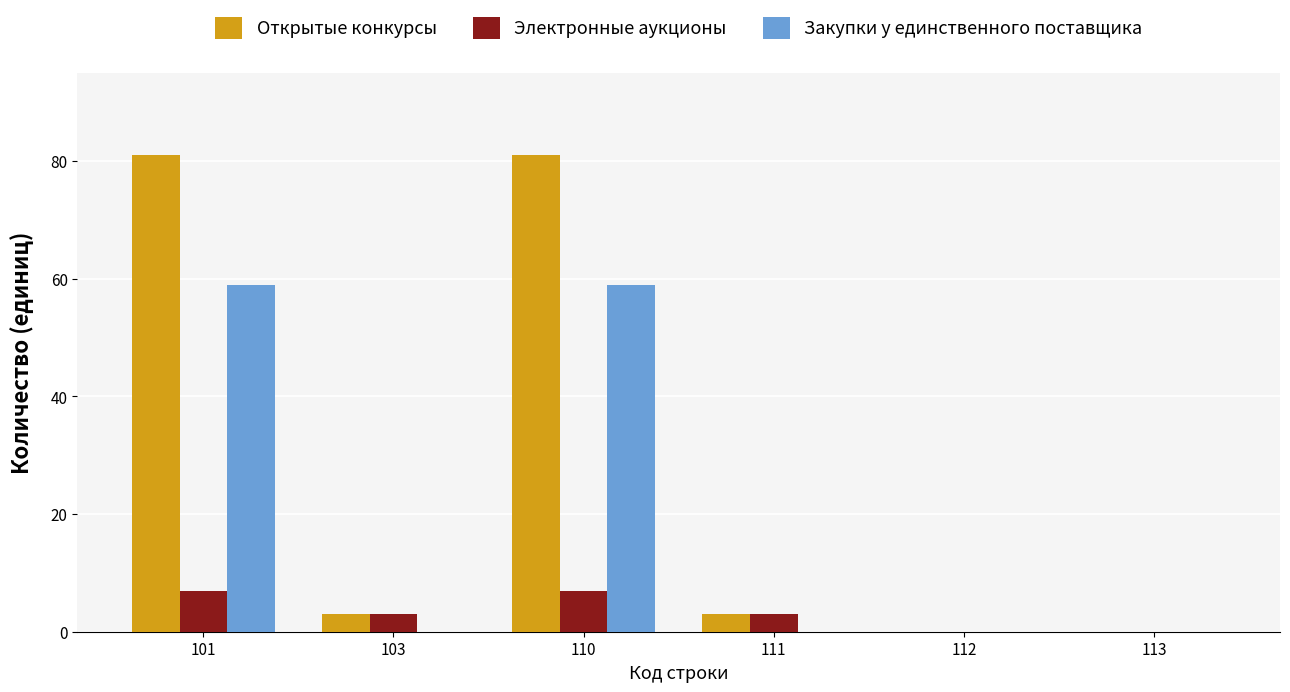

What value does the Открытые конкурсы series have at 103?

3